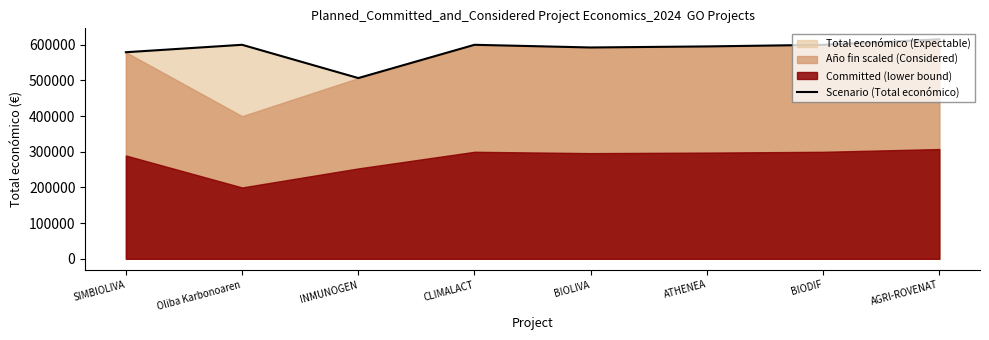

Reading left to right, list all the values displayed in this chart.

SIMBIOLIVA=579152	Oliba Karbonoaren=599992	INMUNOGEN=506703	CLIMALACT=600000	BIOLIVA=592475	ATHENEA=595436	BIODIF=599927	AGRI-ROVENAT=615375